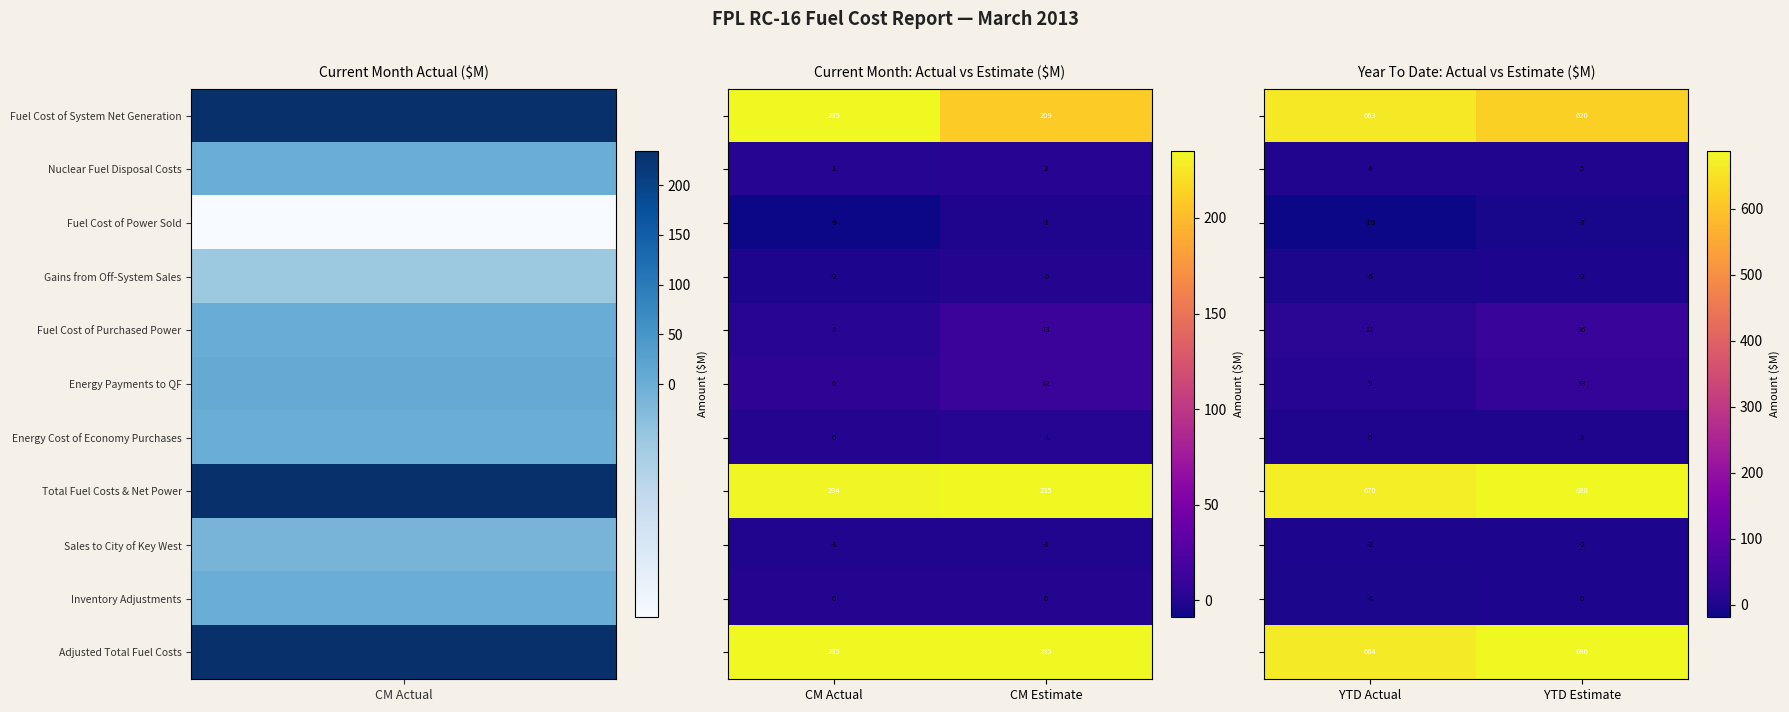

Which category has the lowest value in the Fuel Cost of Power Sold series?

YTD Actual